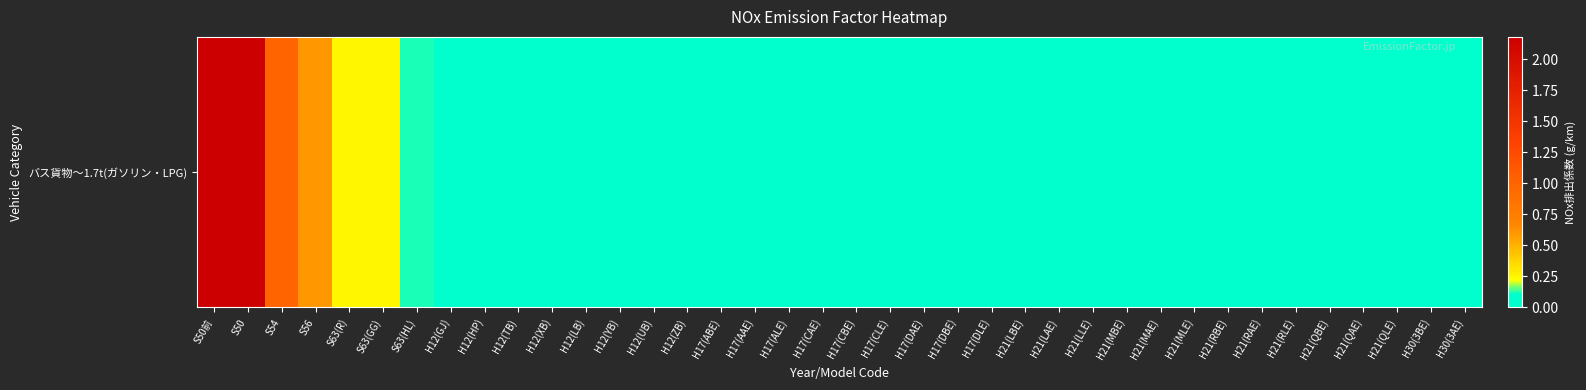

Reading left to right, list all the values displayed in this chart.

2.2	2.2	1.0	0.6	0.2	0.2	0.1	0.1	0.0	0.1	0.1	0.0	0.0	0.0	0.0	0.1	0.0	0.0	0.0	0.0	0.0	0.0	0.0	0.0	0.1	0.0	0.0	0.0	0.0	0.0	0.0	0.0	0.0	0.0	0.0	0.0	0.1	0.0